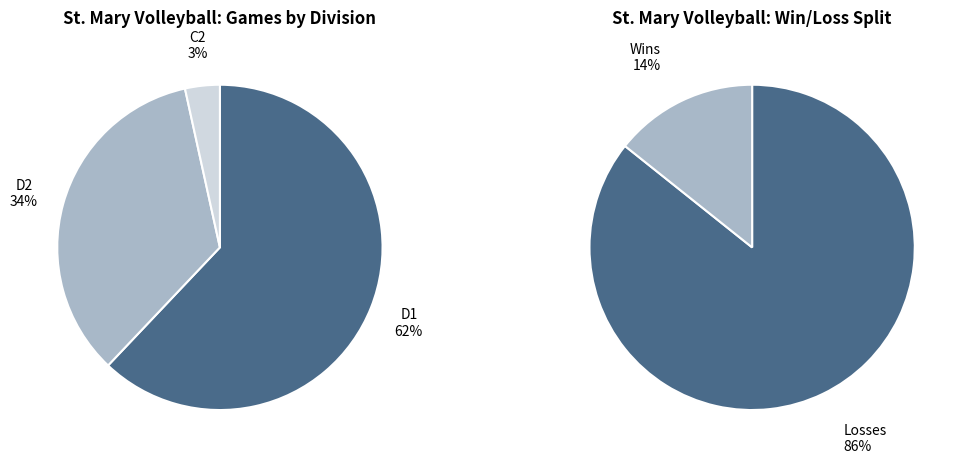

Which has a higher value, D2 or C2?

D2